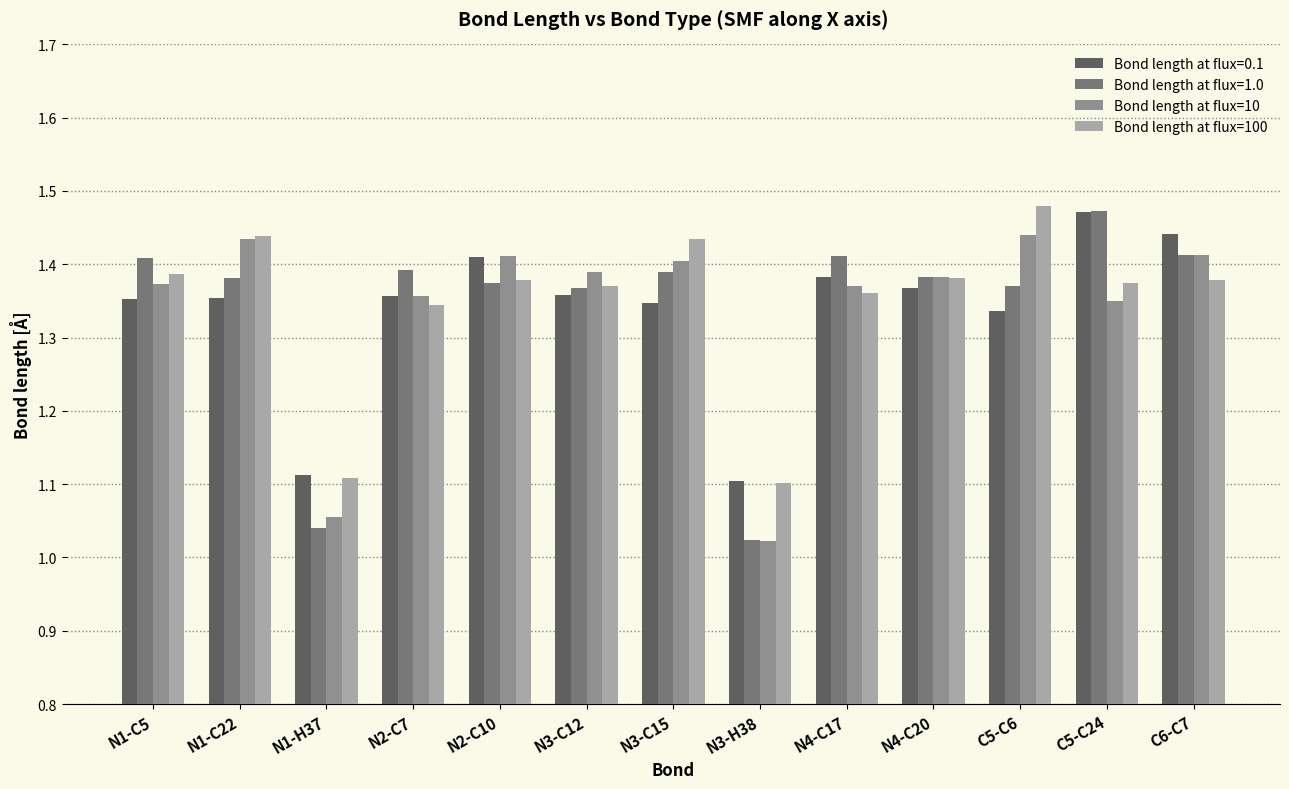

What is the sum of the Bond length at flux=0.1 values at N4-C20 and C5-C6?

2.7